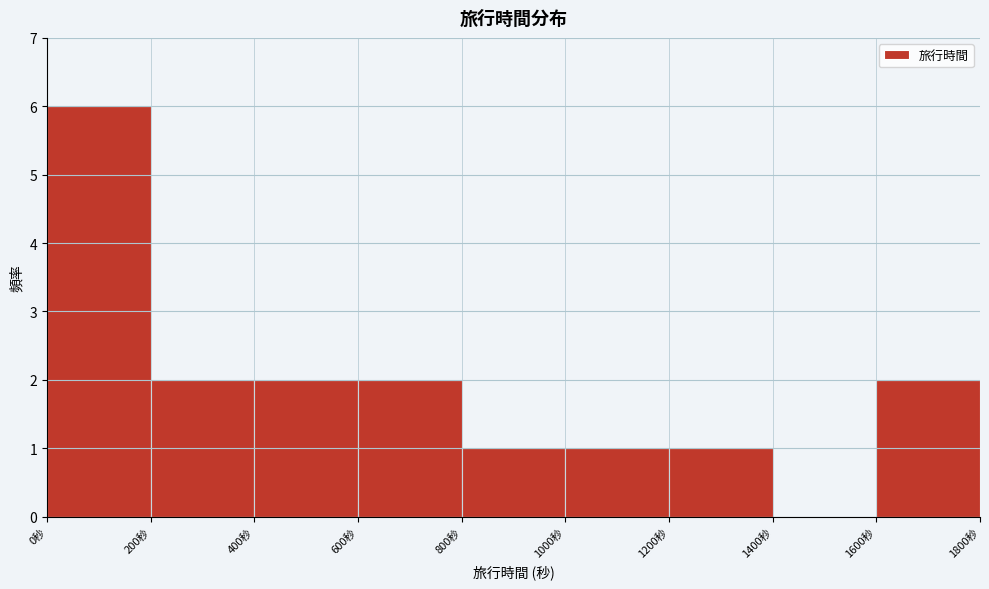

Reading left to right, transcribe this chart: for each bar, give the range it covers on the x-axis and its height. The values are not printed on the chart, so give them approximately, as read against the axis.

0 to 200: 6
200 to 400: 2
400 to 600: 2
600 to 800: 2
800 to 1000: 1
1000 to 1200: 1
1200 to 1400: 1
1400 to 1600: 0
1600 to 1800: 2